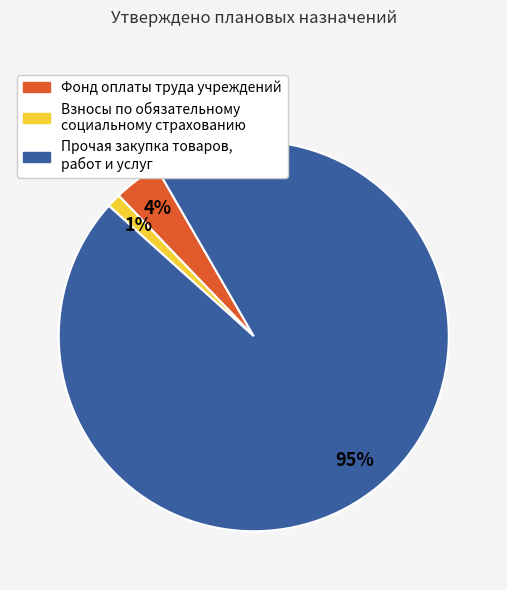

To the nearest percent, what is the difference between the Взносы по обязательному социальному страхованию and Прочая закупка товаров, работ и услуг slice percentages?

94%